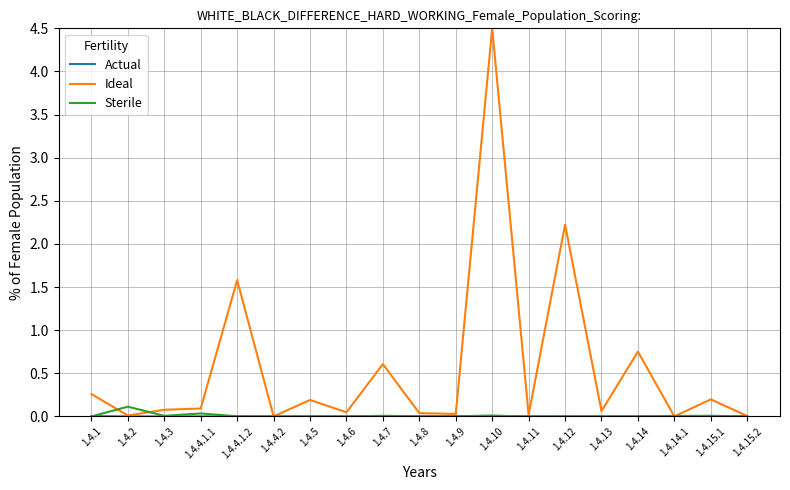

Which series has the largest total across all categories?

Ideal